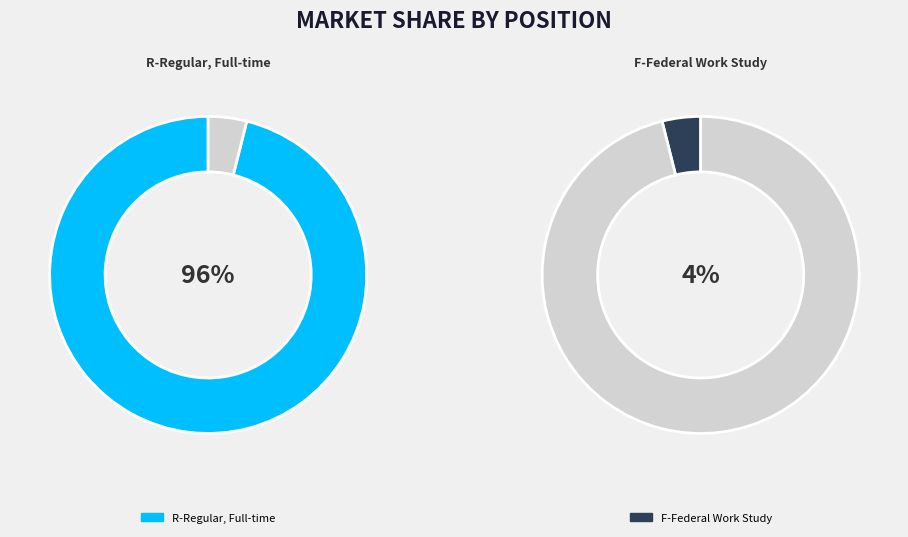

To the nearest percent, what is the average slice percentage?

50%